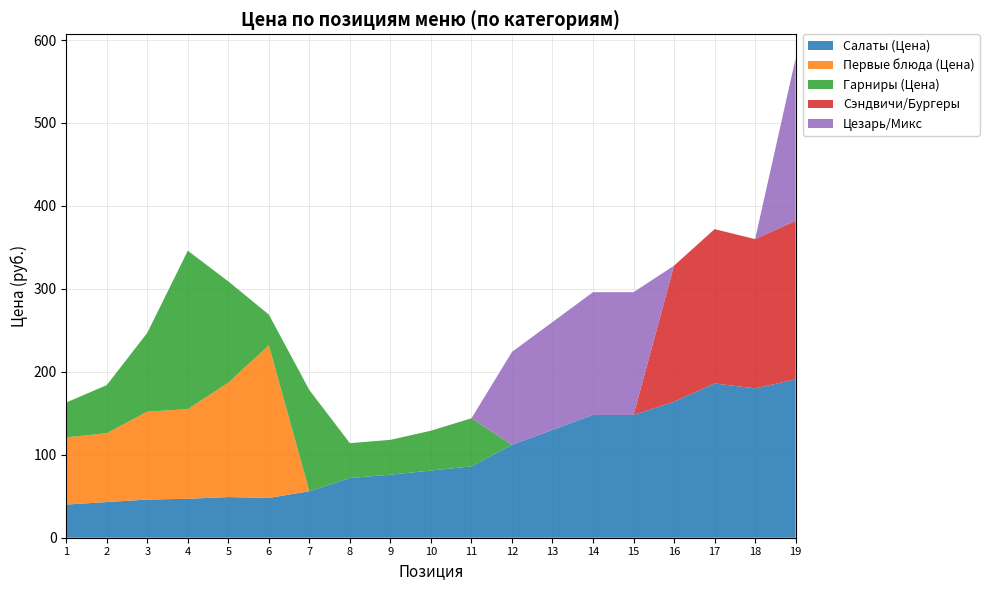

What is the total value across all series at 9?

118